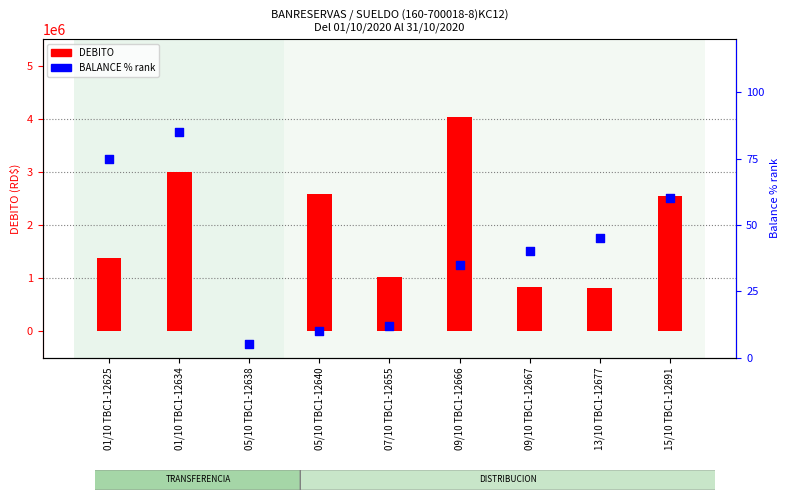

Is the value of BALANCE % rank at 15/10 TBC1-12691 greater than the value of DEBITO at 15/10 TBC1-12691?

No